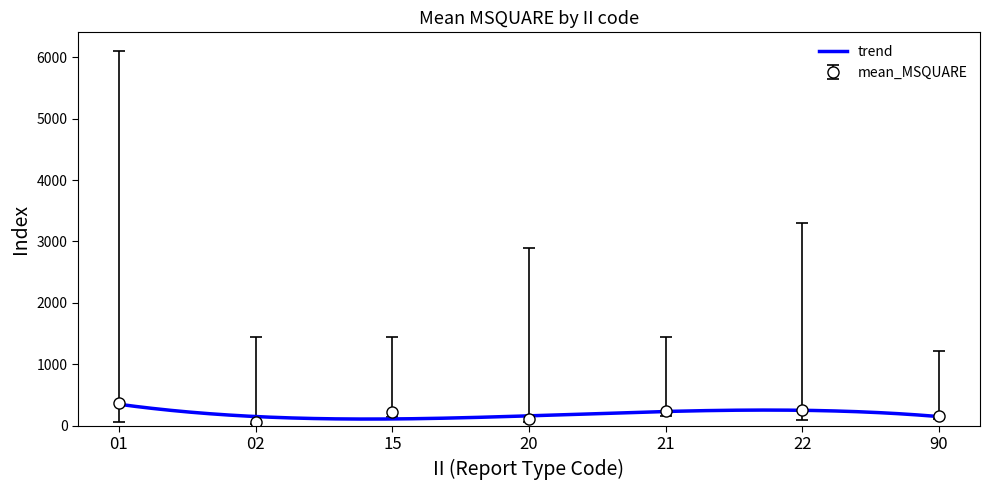

What is the total value across all series at 90?

1486.8